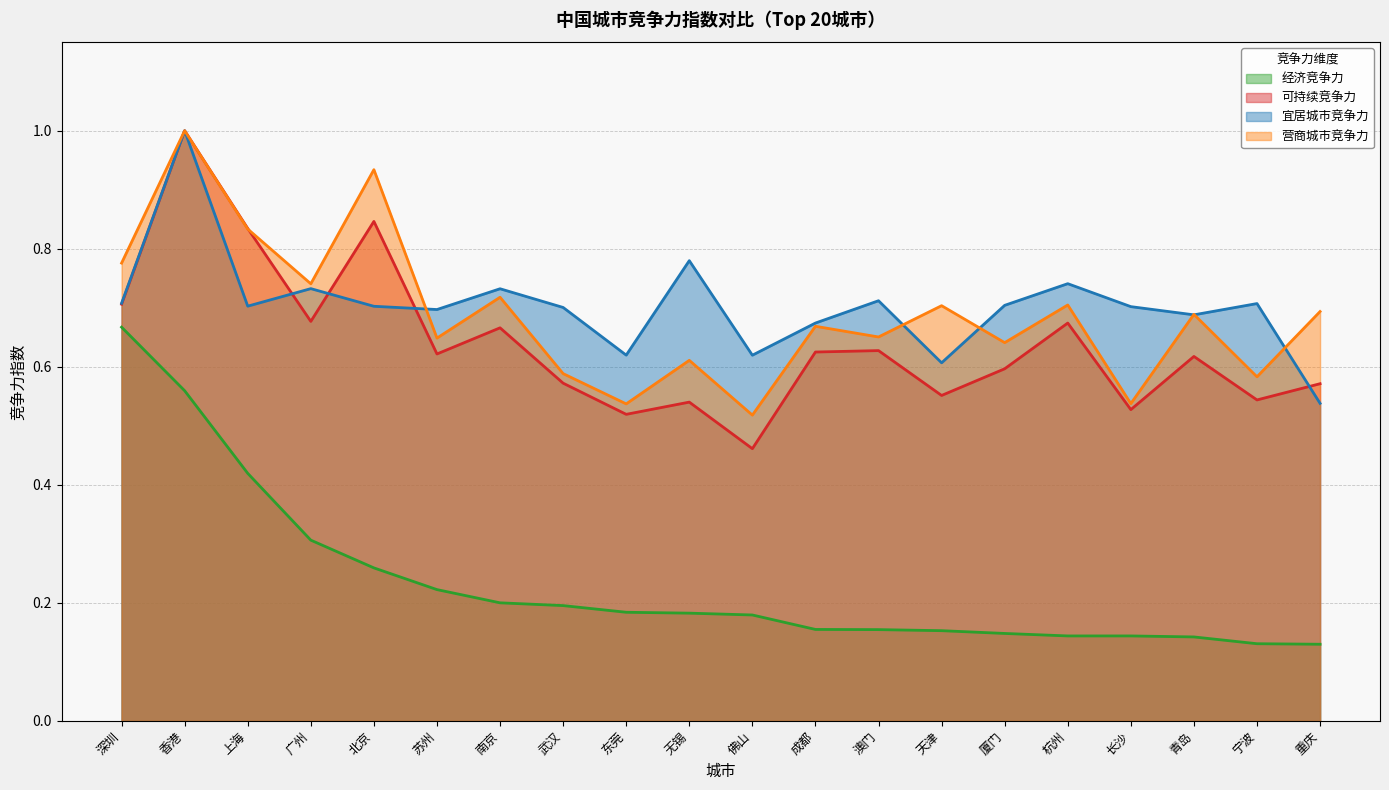

True or false: 经济竞争力 and 可持续竞争力 cross at least once.

False